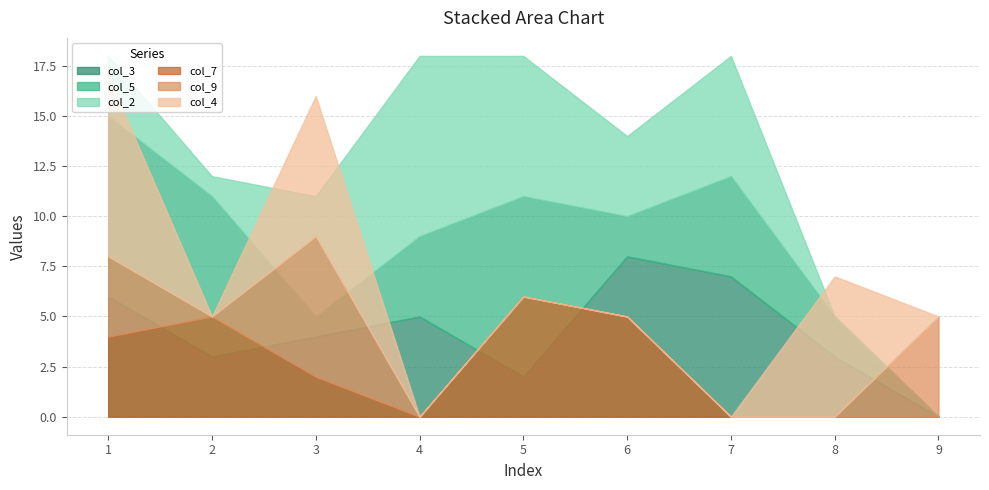

At how many categories does at least one series exceed 0?

9